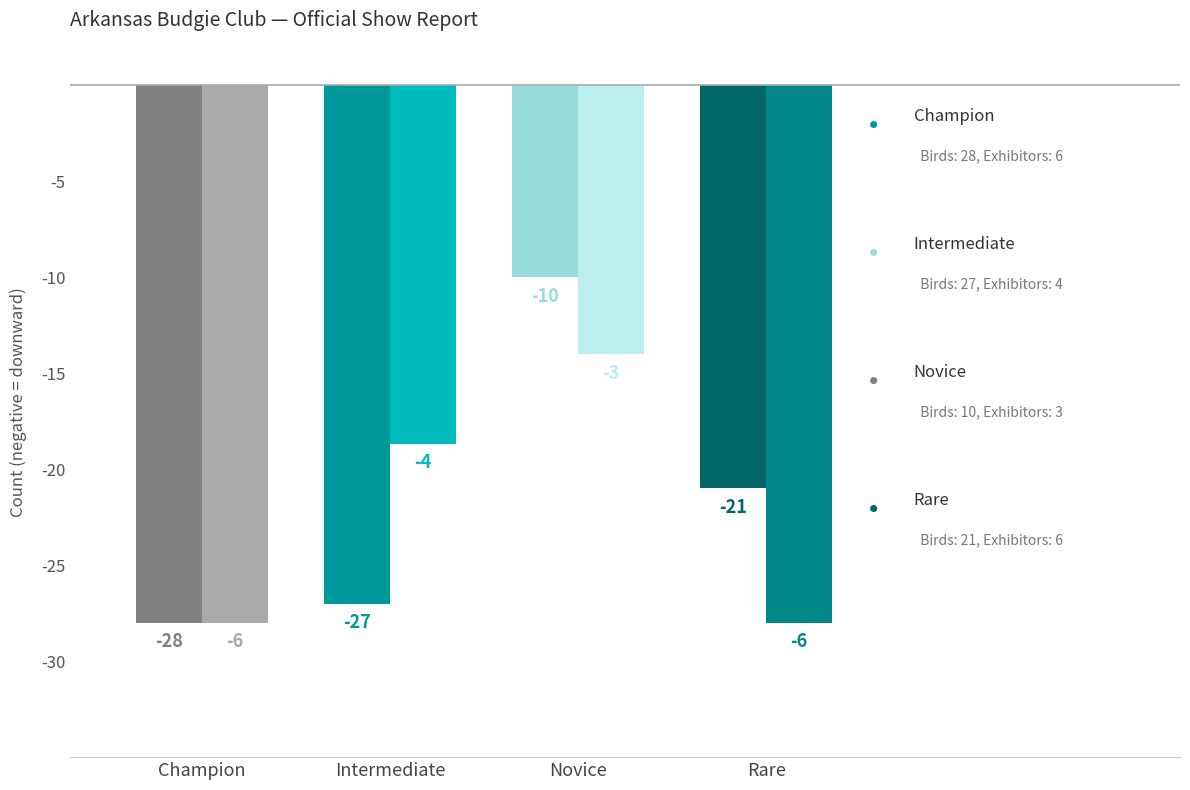

What is the greatest value displayed?

-10.0